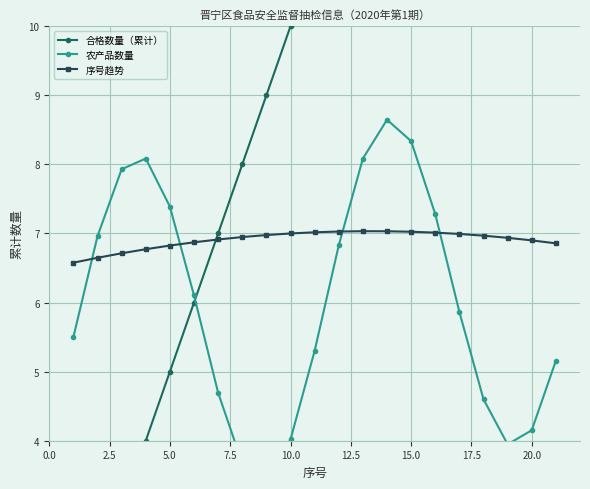

Which series ends up on top after the final intersection of 序号趋势 and 农产品数量?

序号趋势